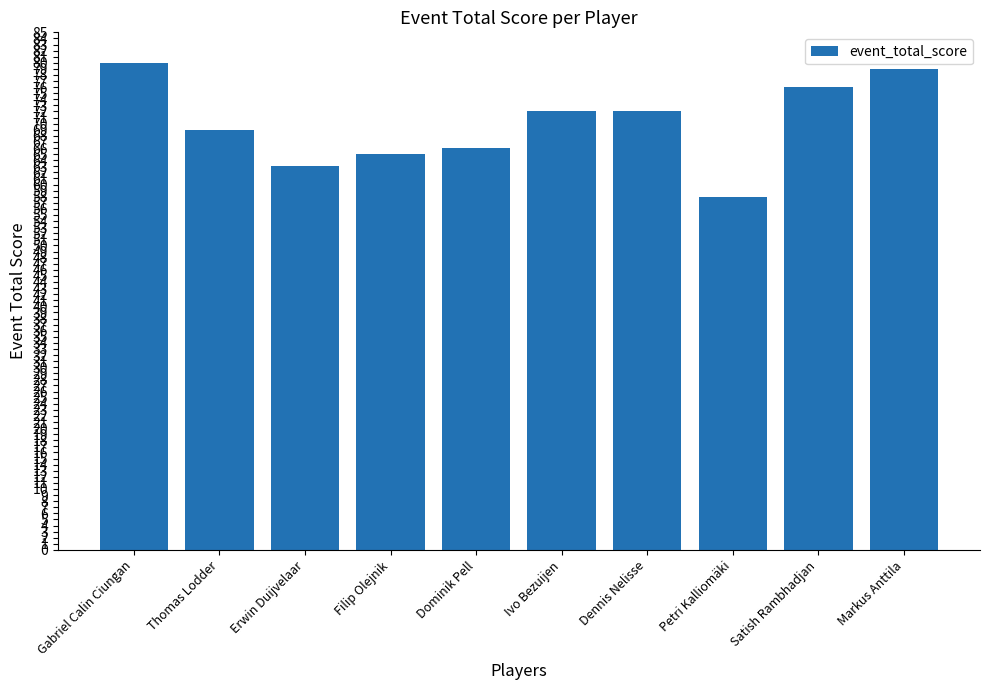

What is the approximate value at Satish Rambhadjan?

76